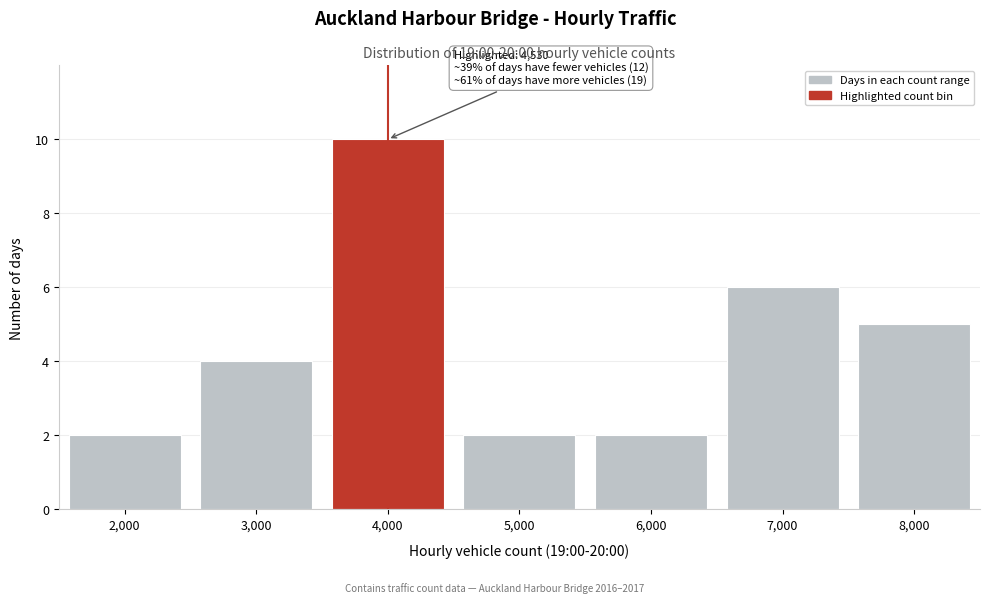

Reading left to right, transcribe all the data shown in this chart.

2,000=2	3,000=4	4,000=10	5,000=2	6,000=2	7,000=6	8,000=5